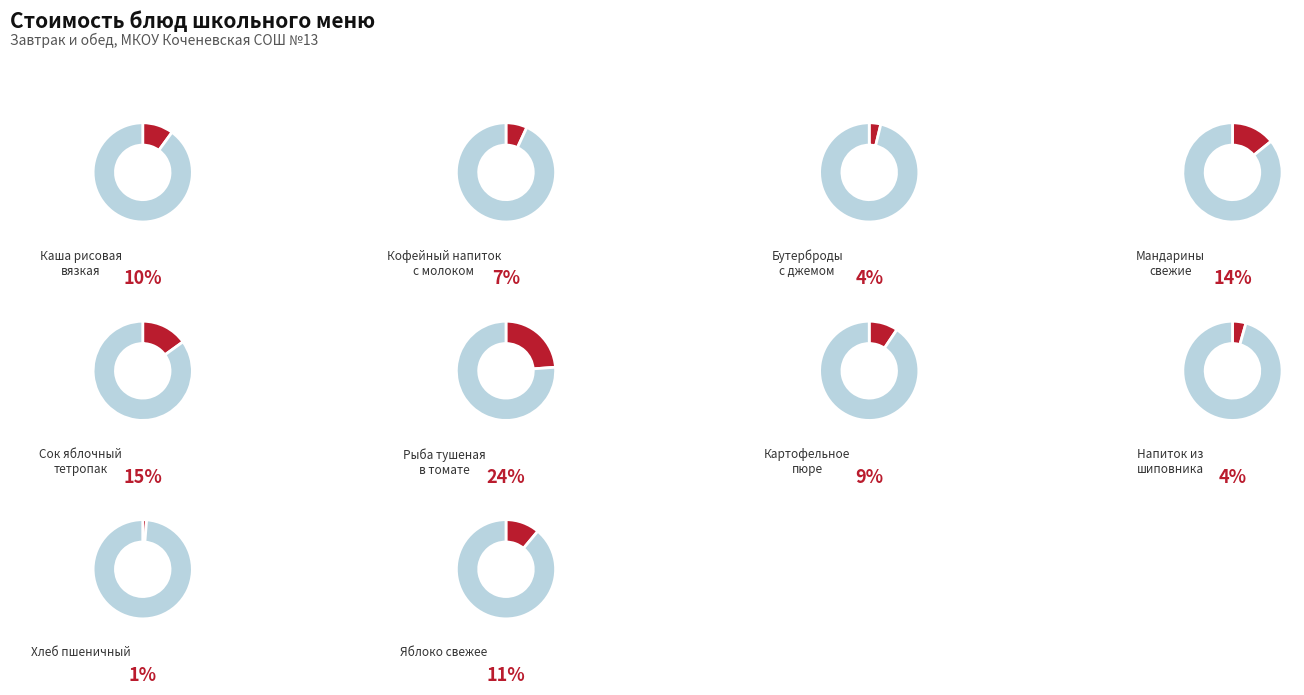

How much of the chart is everything except Бутерброды
с джемом?

96.2%